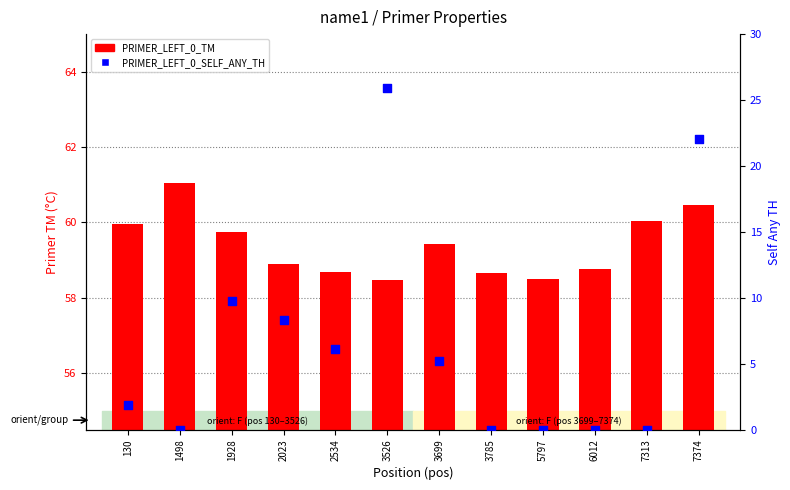

Which series has the largest Y range (max minus min)?

PRIMER_LEFT_0_SELF_ANY_TH